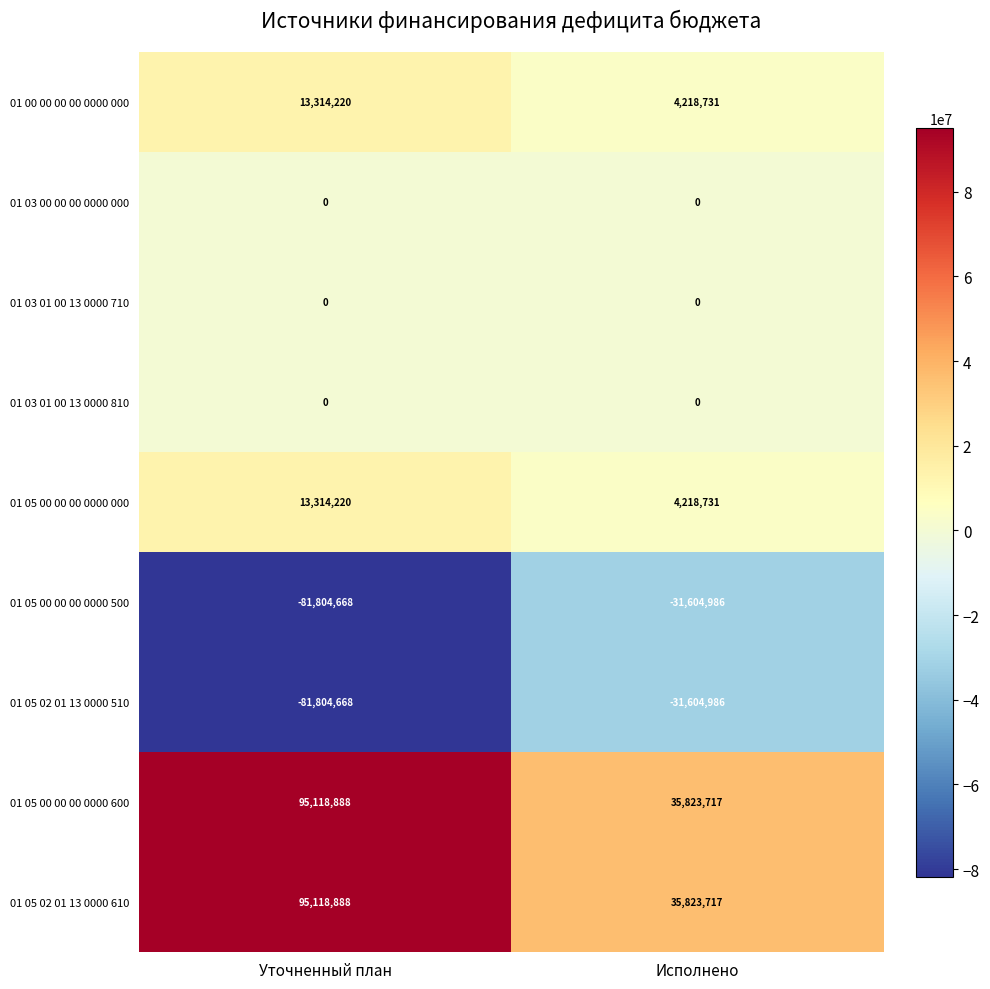

What is the sum of the 01 05 00 00 00 0000 600 values at Уточненный план and Исполнено?

130942605